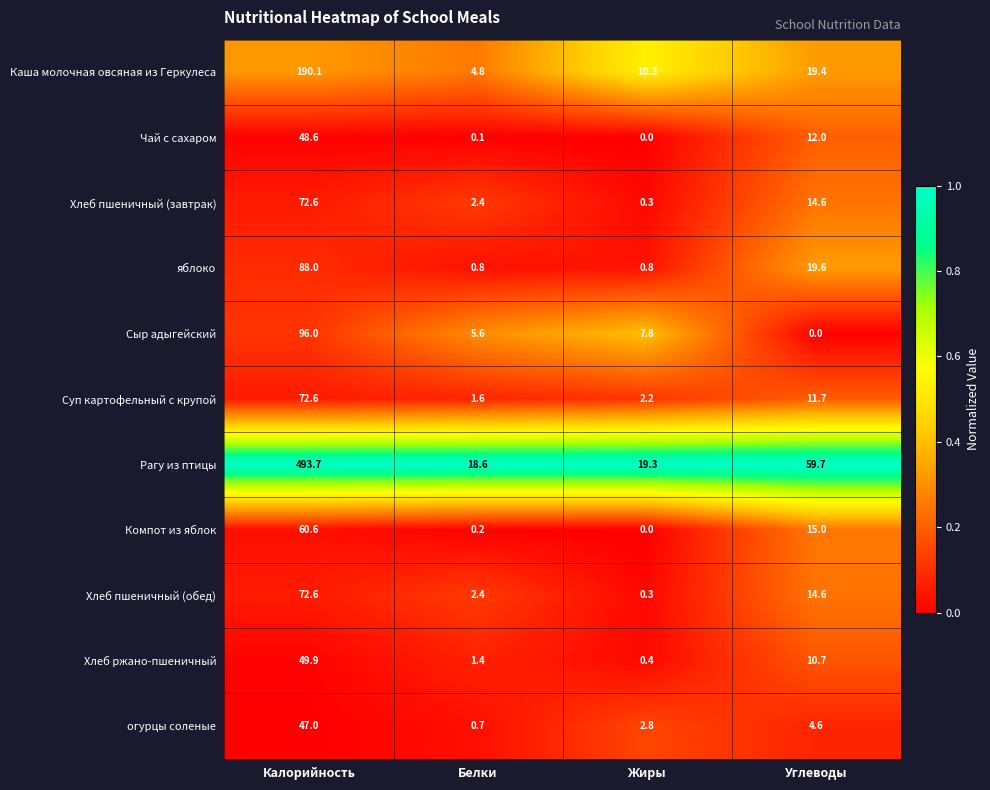

Which category has the highest value across all series?

Калорийность